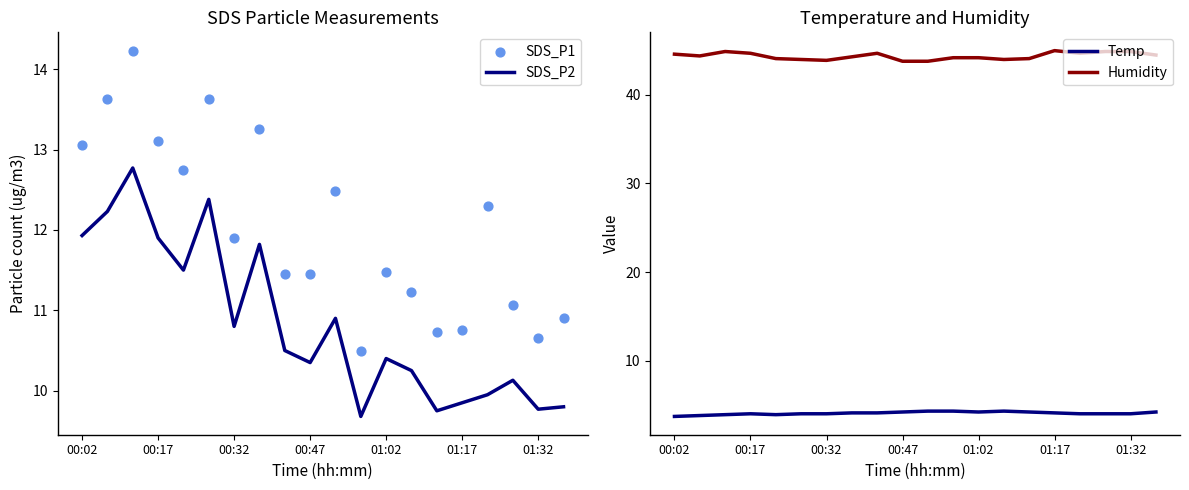

What are all the series names shown in the legend?

SDS_P2, SDS_P1, Temp, Humidity